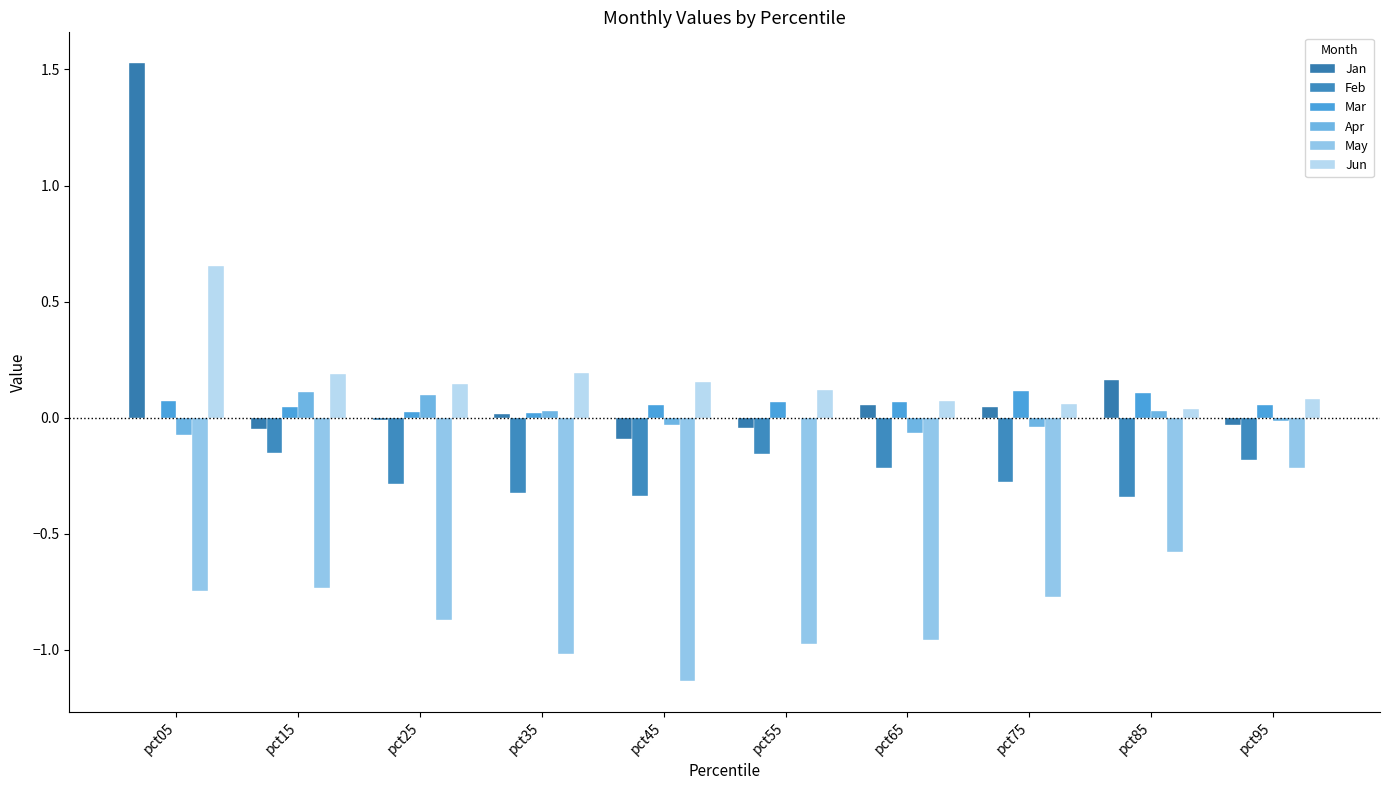

Which series has the largest range (max minus min)?

Jan